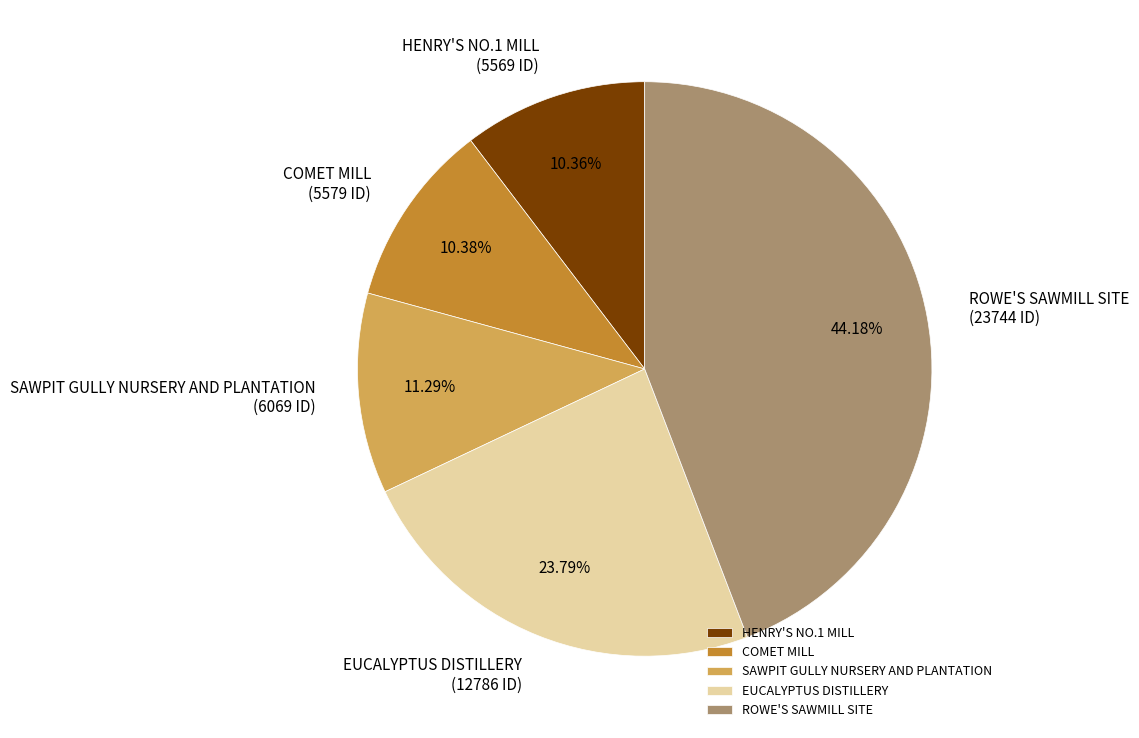

What percentage do COMET MILL and HENRY'S NO.1 MILL together represent?

20.7%